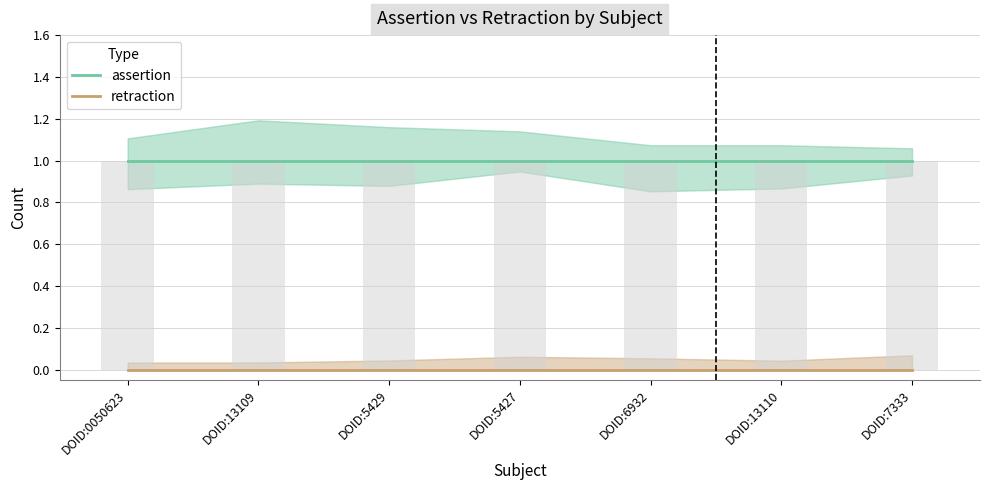

What are all the series names shown in the legend?

assertion, retraction